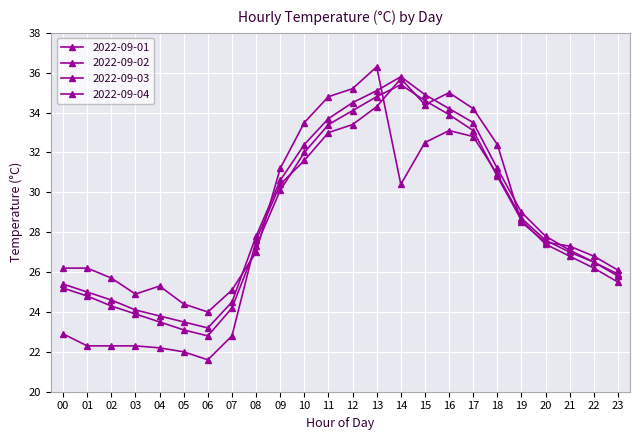

After their last crossing, which series has the higher values: 2022-09-01 or 2022-09-04?

2022-09-01